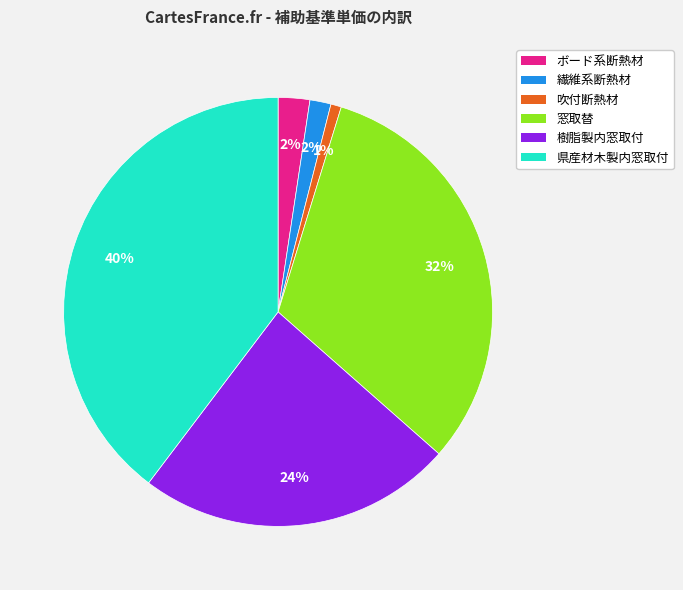

To the nearest percent, what portion does 窓取替 represent?

32%